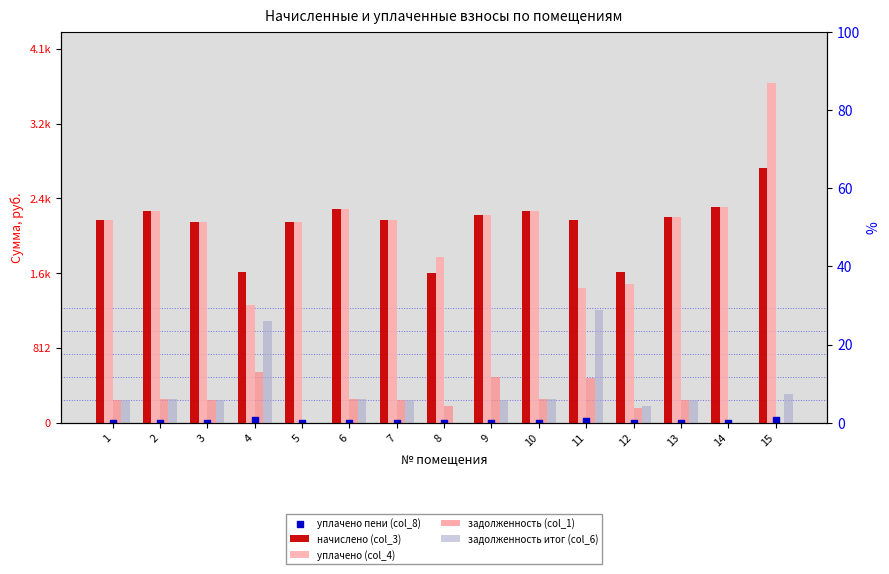

Which series contains the lowest Y value?

задолженность (col_1)